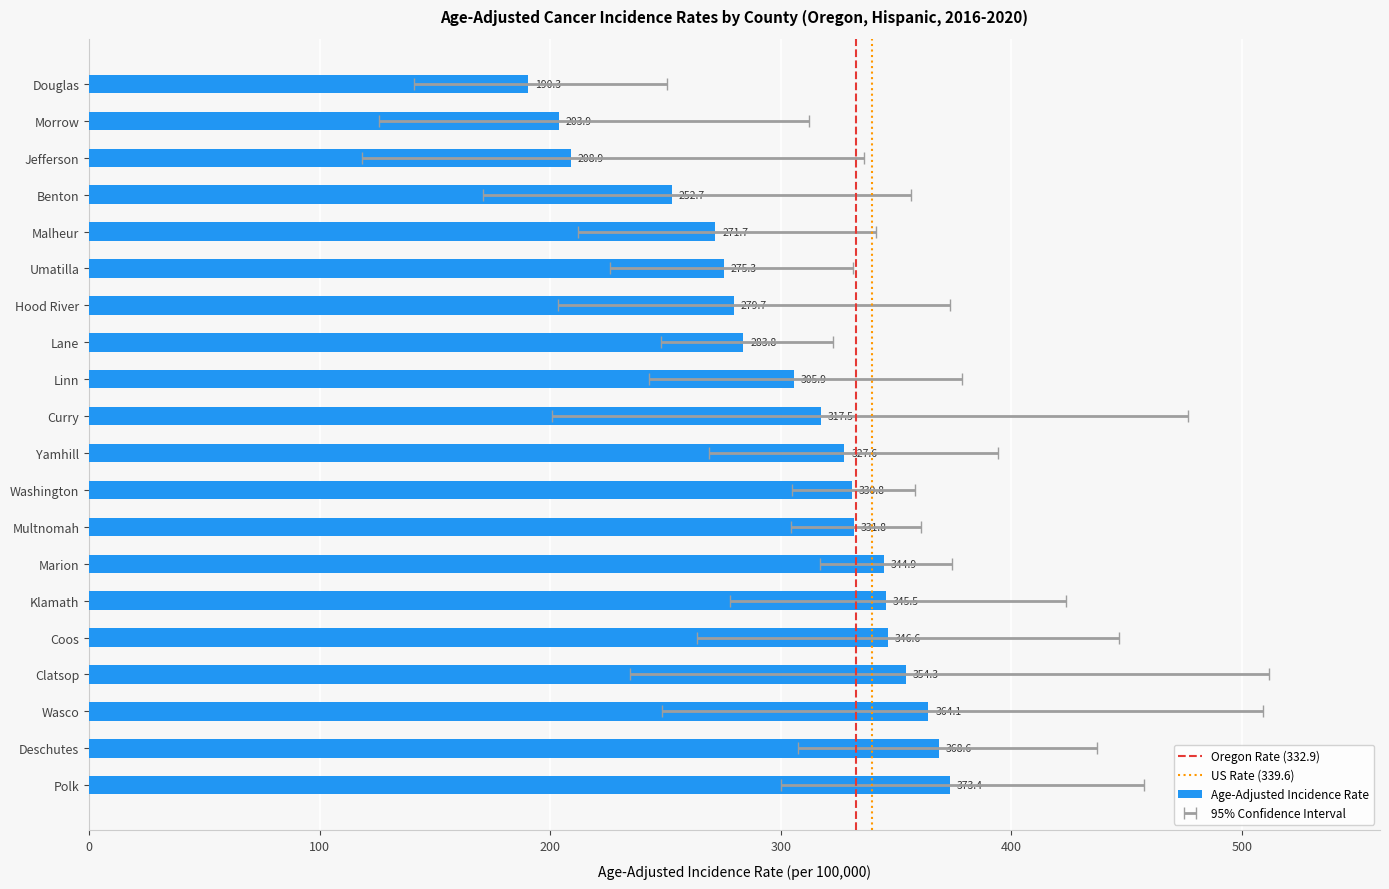

What position from the left is Wasco?

18